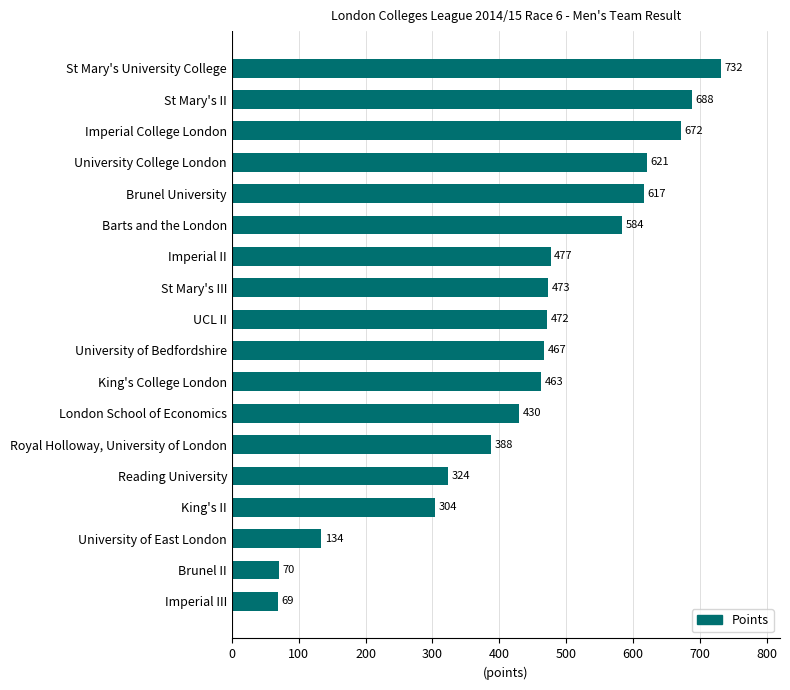

Rank the categories by value from highest to lowest.

St Mary's University College, St Mary's II, Imperial College London, University College London, Brunel University, Barts and the London, Imperial II, St Mary's III, UCL II, University of Bedfordshire, King's College London, London School of Economics, Royal Holloway, University of London, Reading University, King's II, University of East London, Brunel II, Imperial III